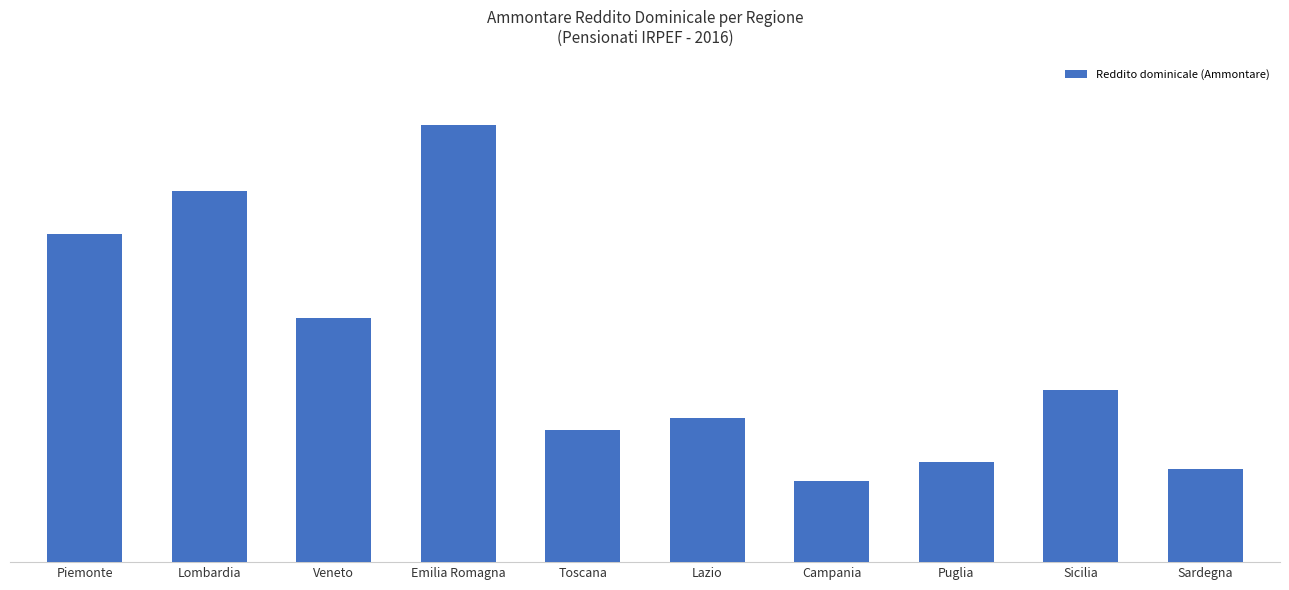

At which label does the data first exceed 21673?

Piemonte